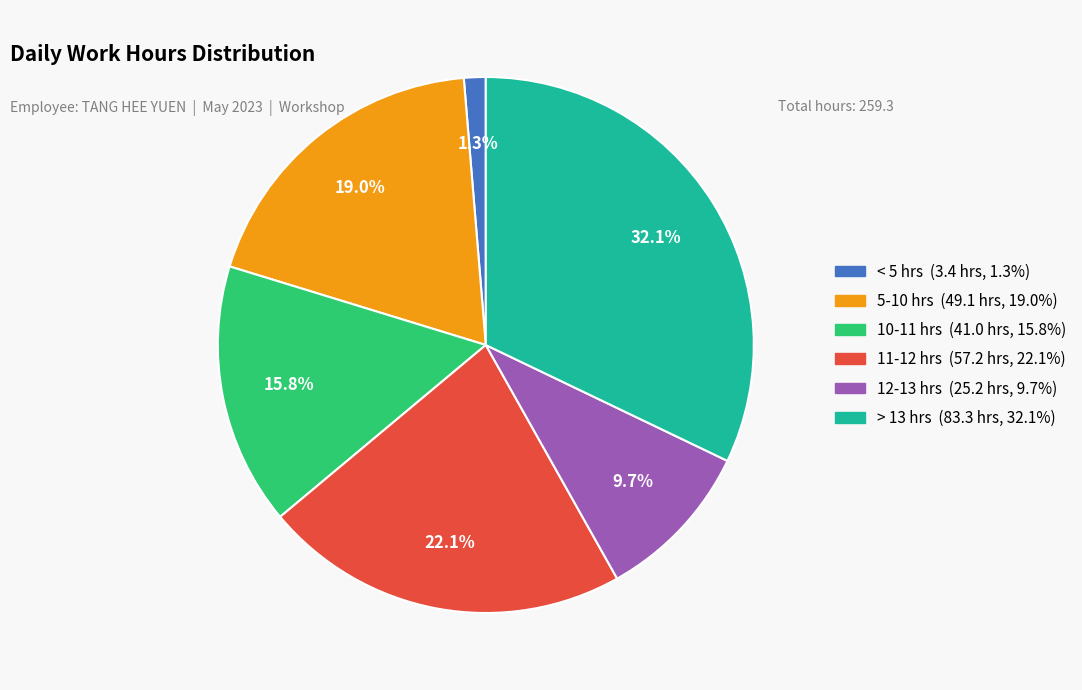

Is there any slice that represents more than half of the pie?

No